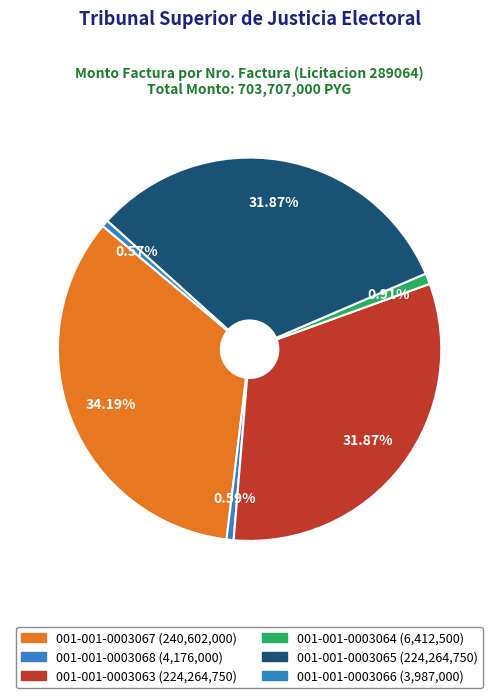

How many segments does this pie chart have?

6